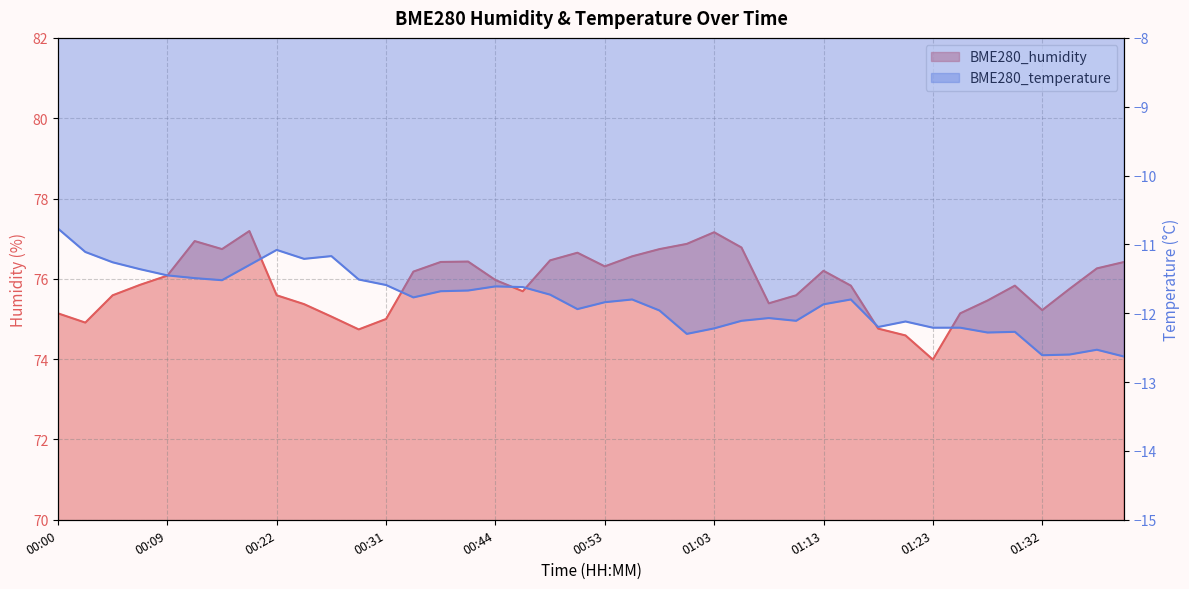

How many data points in BME280_humidity are above 75?

34